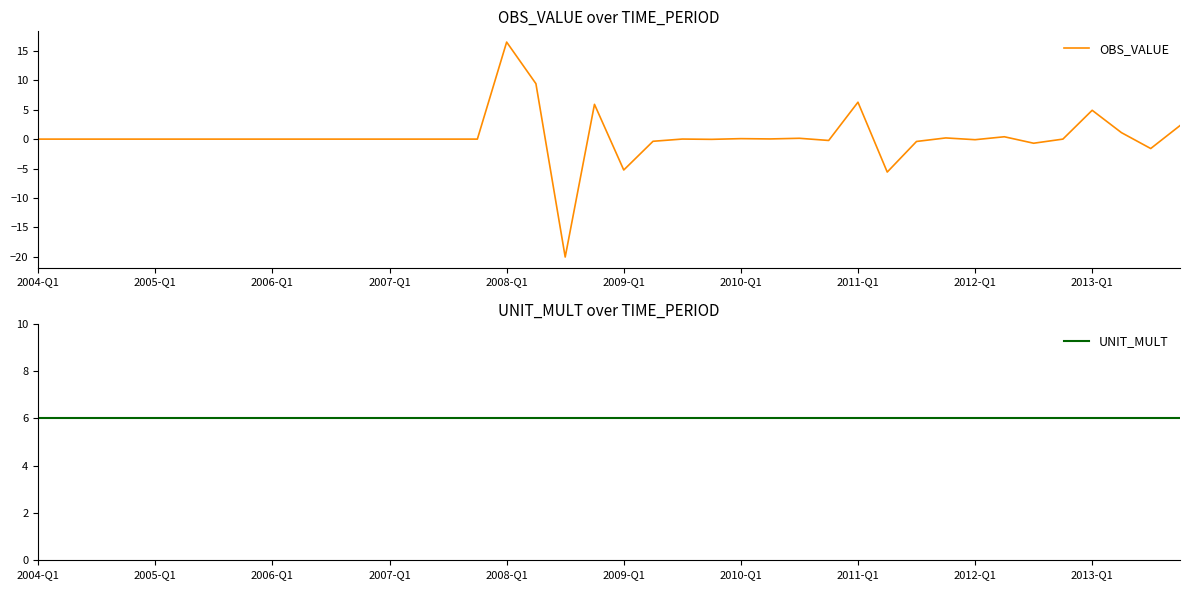

What is the sum of all UNIT_MULT values?

240.0